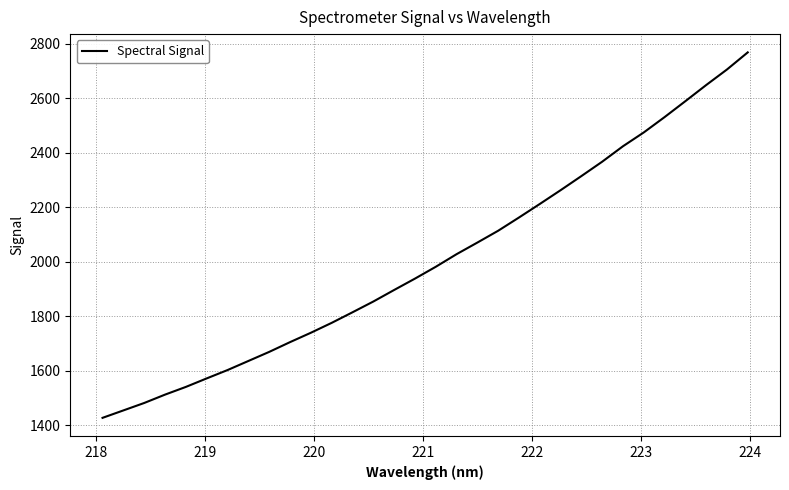

What is the minimum value shown in the chart?

1427.8